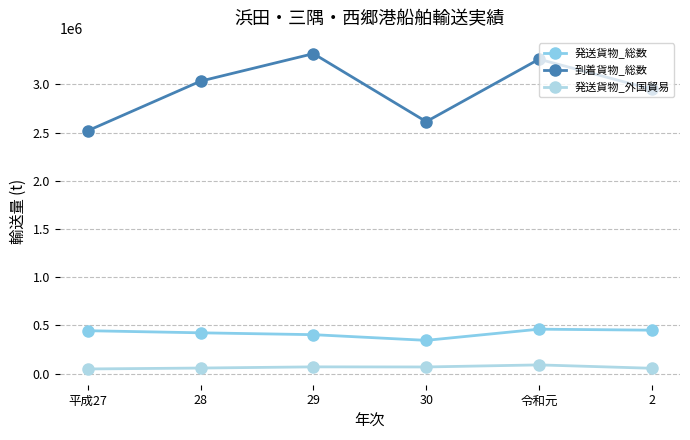

What is the maximum value shown in the chart?

3318725